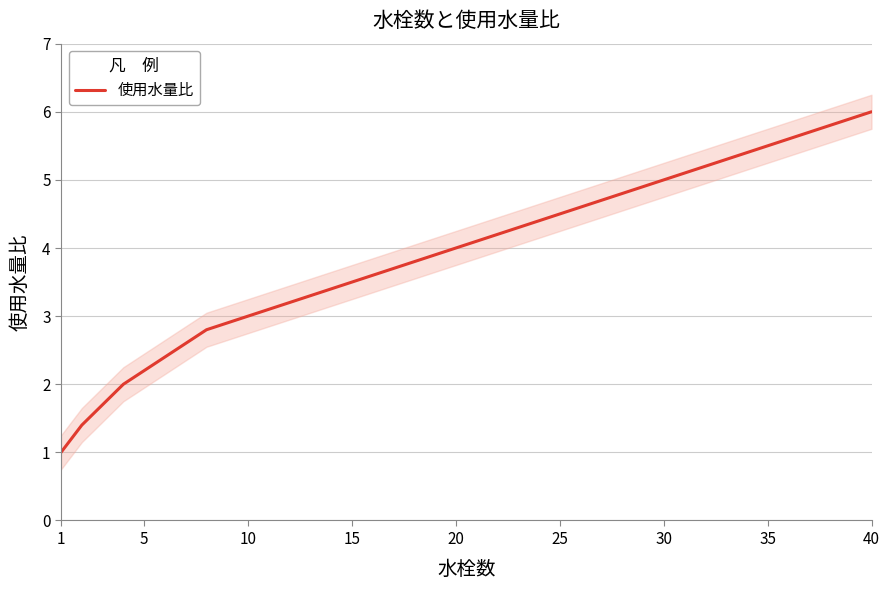

What is the maximum value for 使用水量比?

6.0